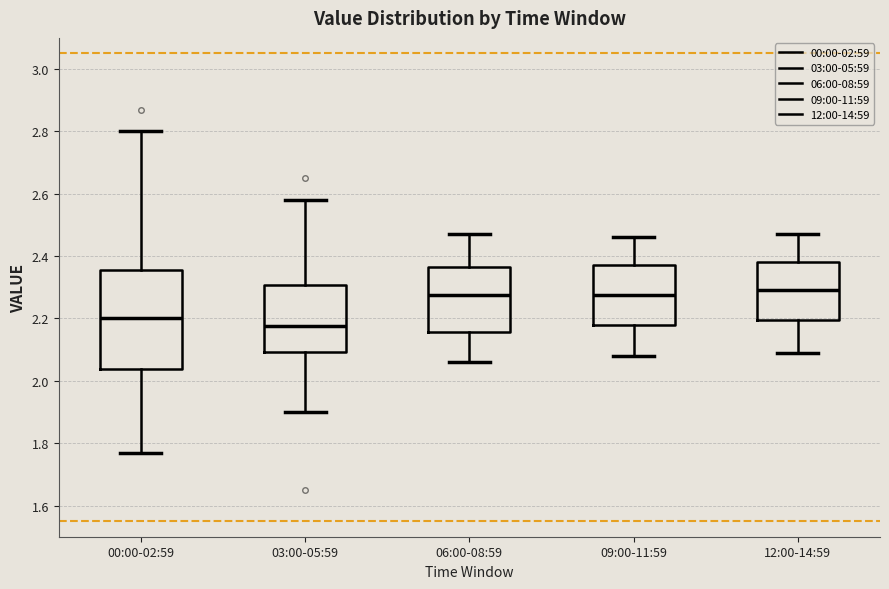

Reading left to right, read every box against the y-axis: the position of its median line, the range the box covers, and the ends of its whiskers. The values are not printed on the chart, so give them approximately, as read against the axis.

00:00-02:59: median 2.20, box 2.04 to 2.36, whiskers 1.78 to 2.80
03:00-05:59: median 2.18, box 2.10 to 2.30, whiskers 1.90 to 2.58
06:00-08:59: median 2.28, box 2.16 to 2.36, whiskers 2.06 to 2.48
09:00-11:59: median 2.28, box 2.18 to 2.38, whiskers 2.08 to 2.46
12:00-14:59: median 2.30, box 2.20 to 2.38, whiskers 2.10 to 2.48